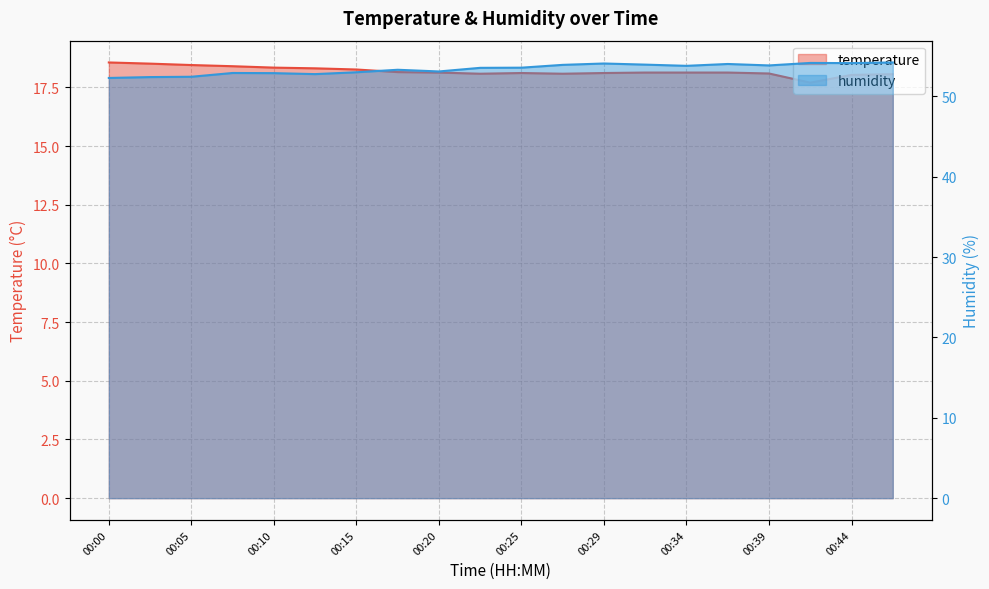

List the series in order of their overall mean, highest first.

humidity, temperature